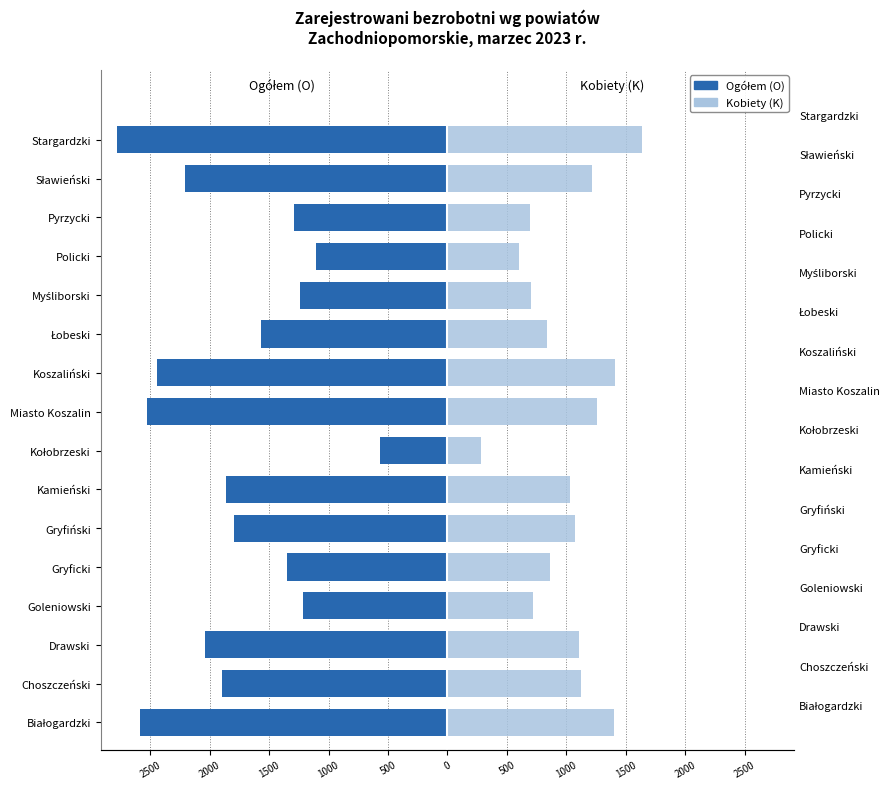

What is the average value of the Ogółem (O) series?

-1780